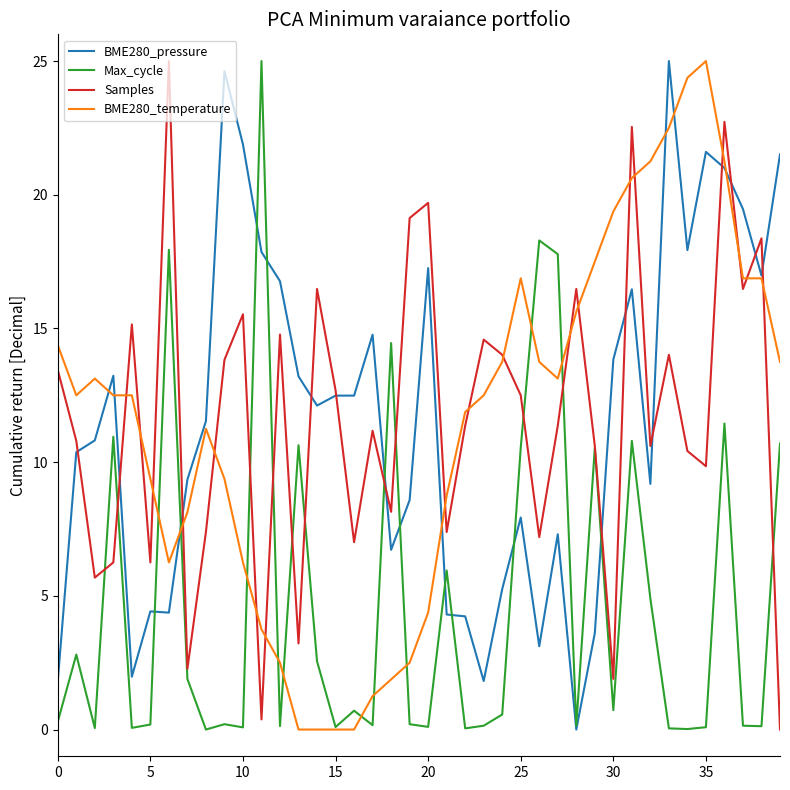

What is the maximum value for Max_cycle?

25.0